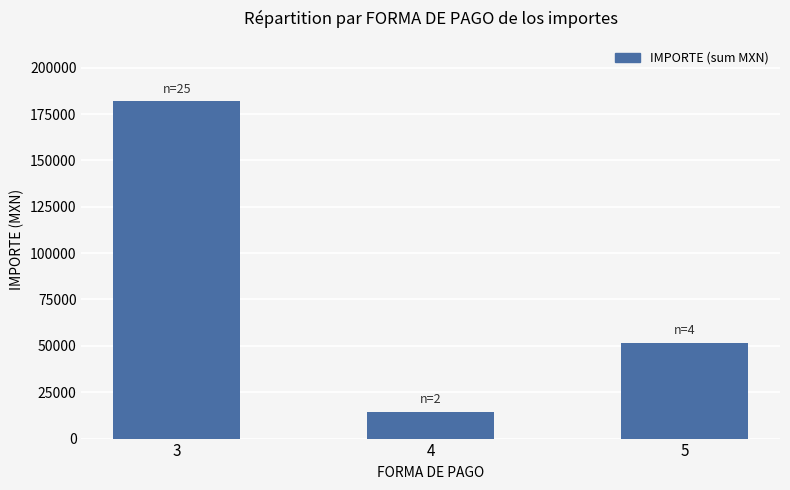

List the labels in order of value, smallest first.

4, 5, 3